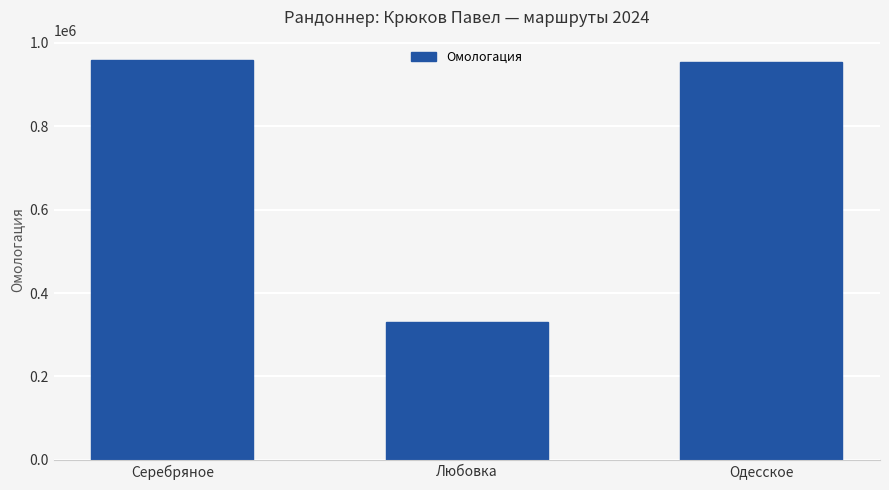

What is the value of the 3rd bar from the left?

953896